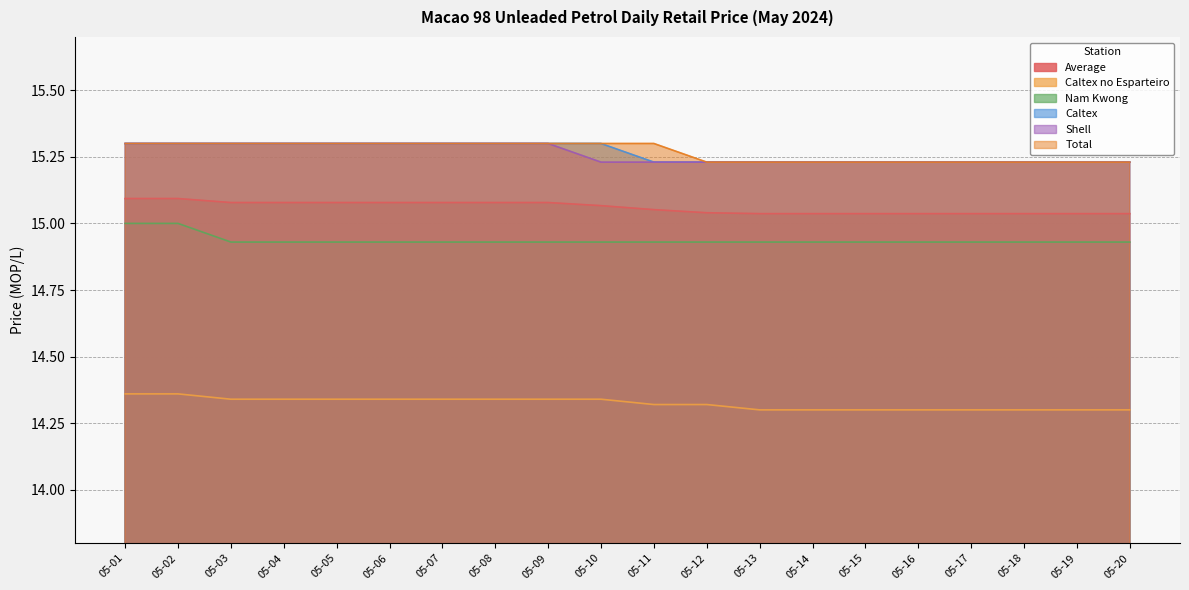

True or false: Shell has more than 2 interior local peaks.

False